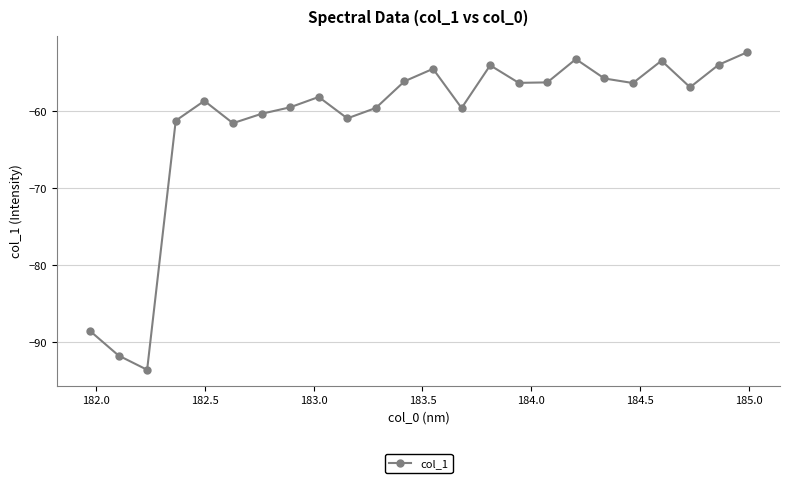

True or false: there are more than 1 points higher than both neighbors.

True